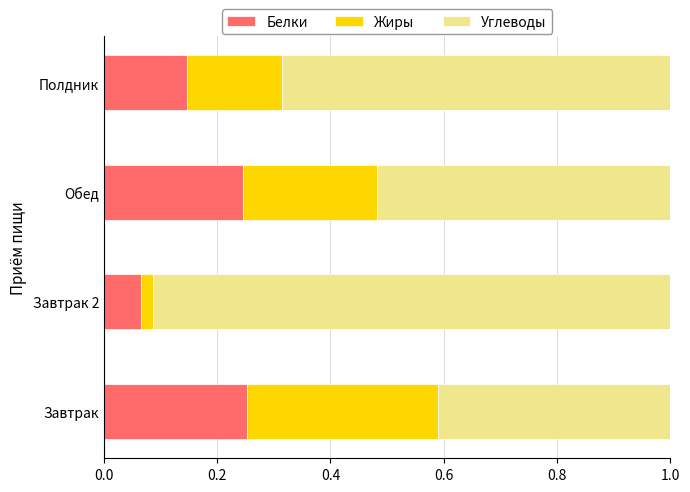

Count the Белки values in the range 0 to 1.

4